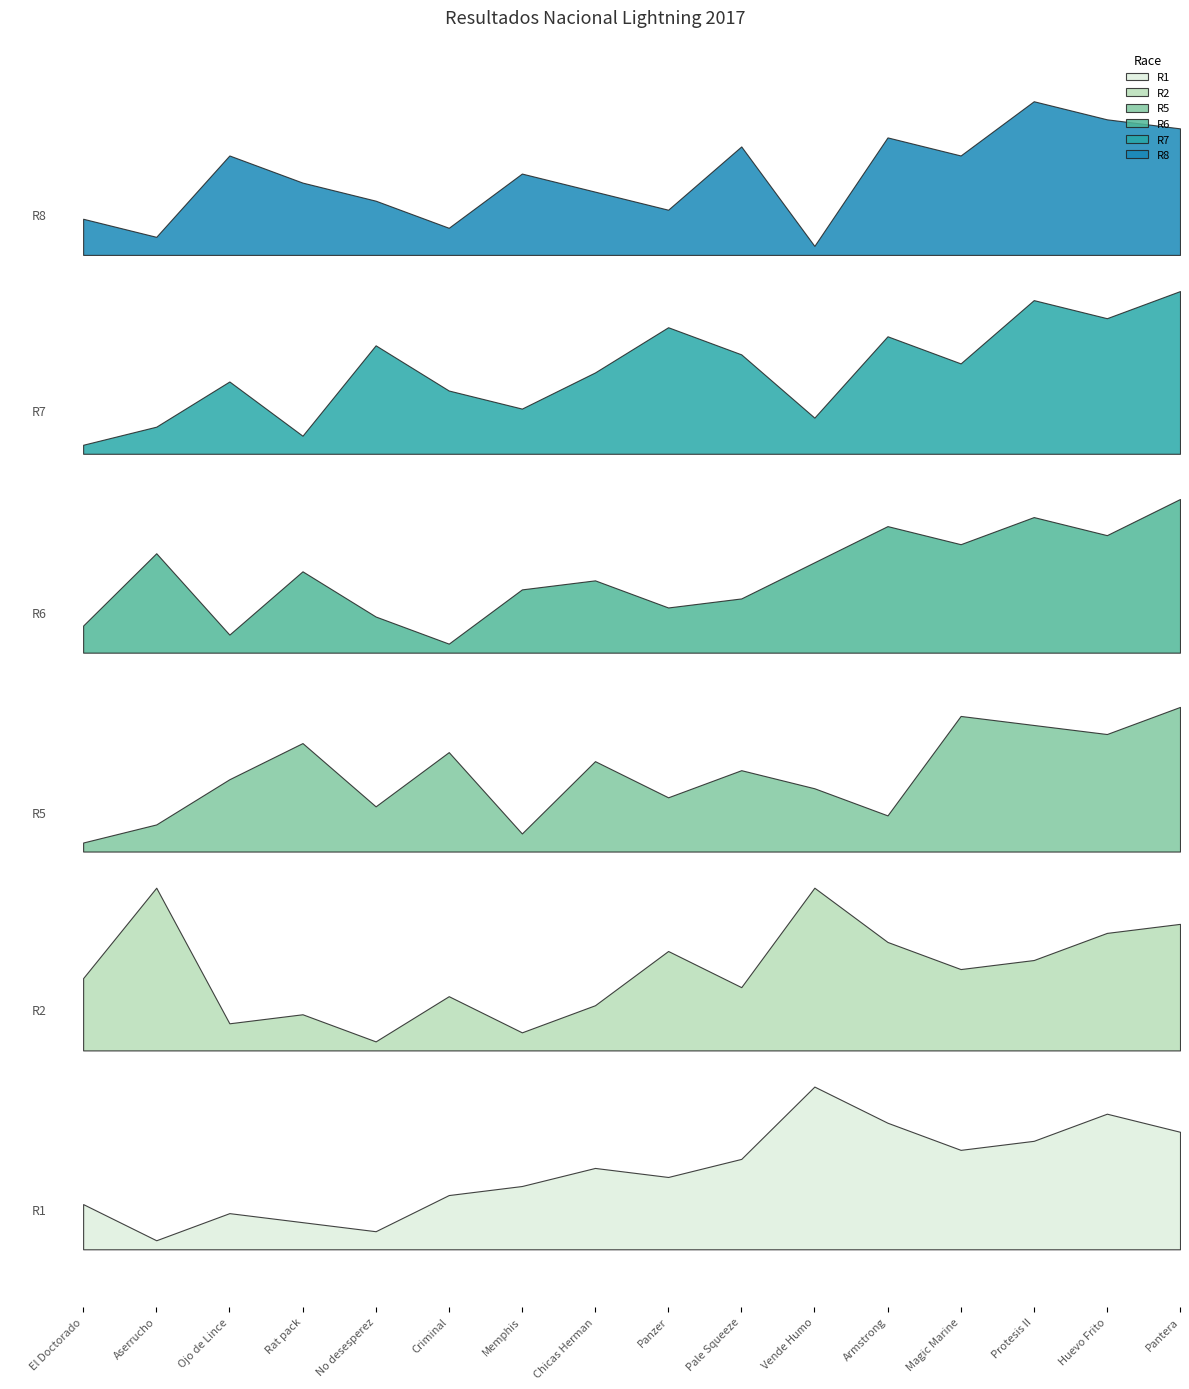

How many values in the R5 series exceed 9?

7